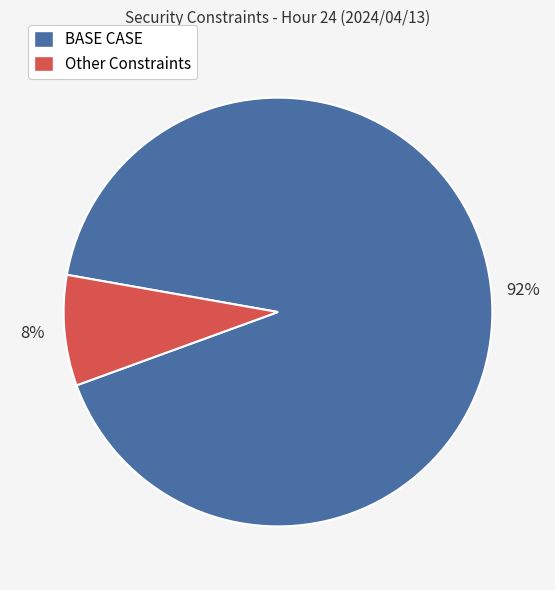

To the nearest percent, what percentage of the pie is BASE CASE?

92%